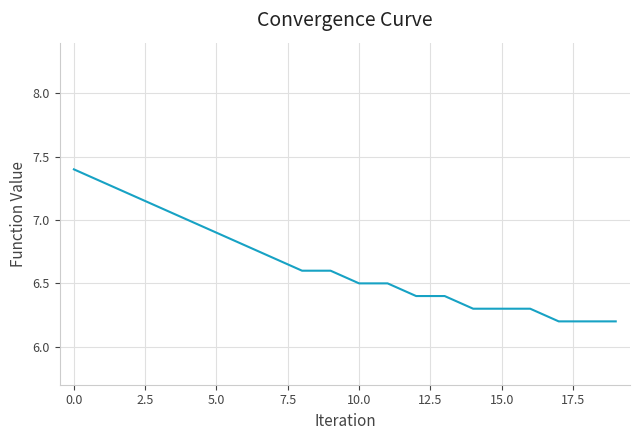

What is the smallest value displayed?

6.2